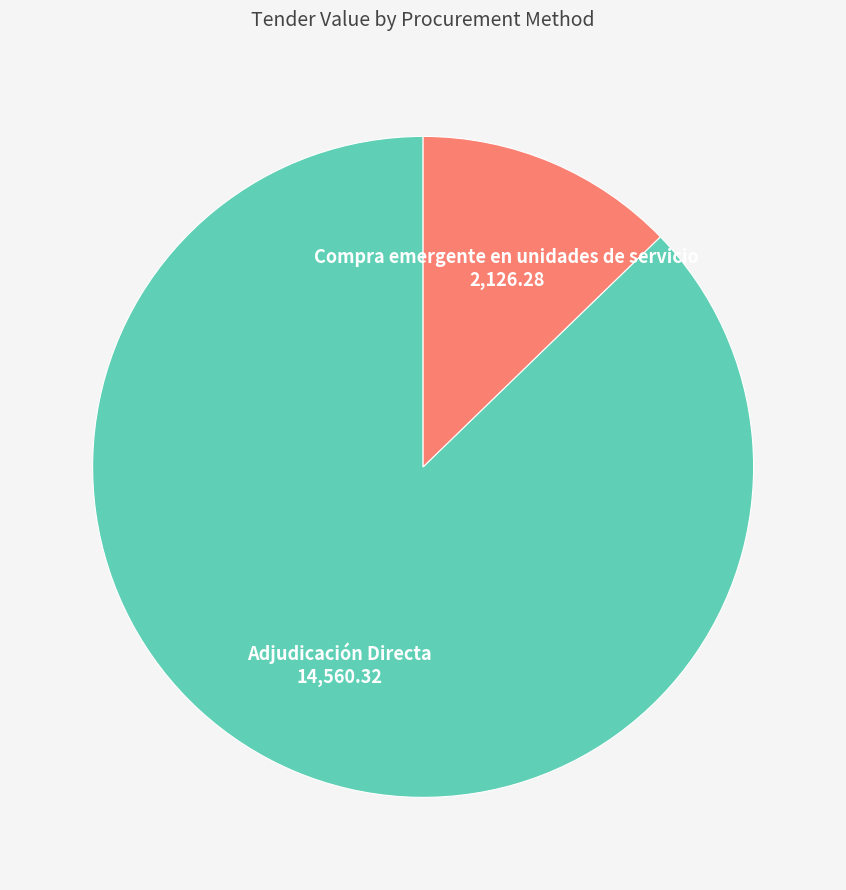

Is there any slice that represents more than half of the pie?

Yes